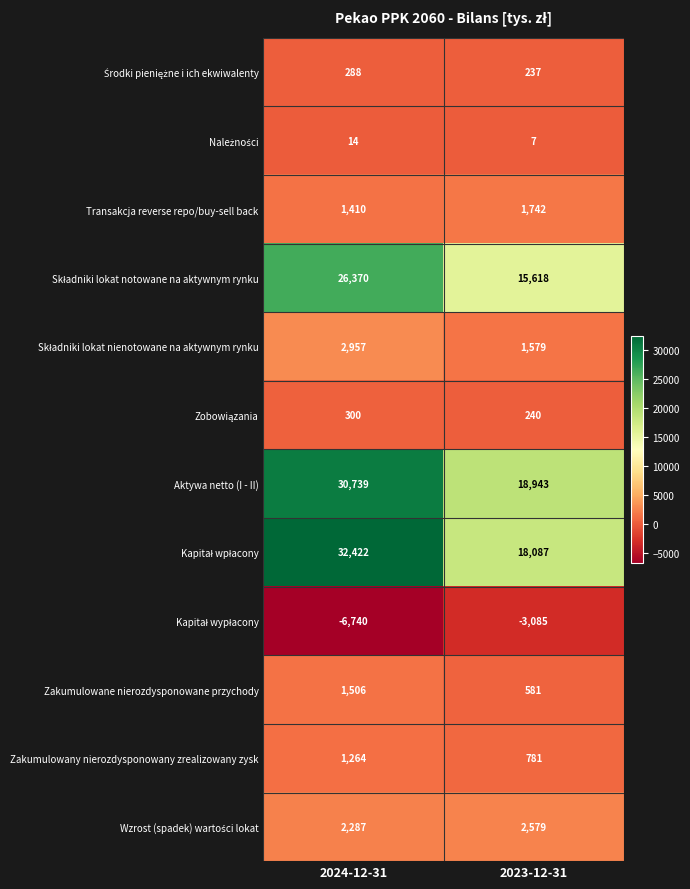

True or false: Zakumulowany nierozdysponowany zrealizowany zysk has a value of 490 at 2023-12-31.

False